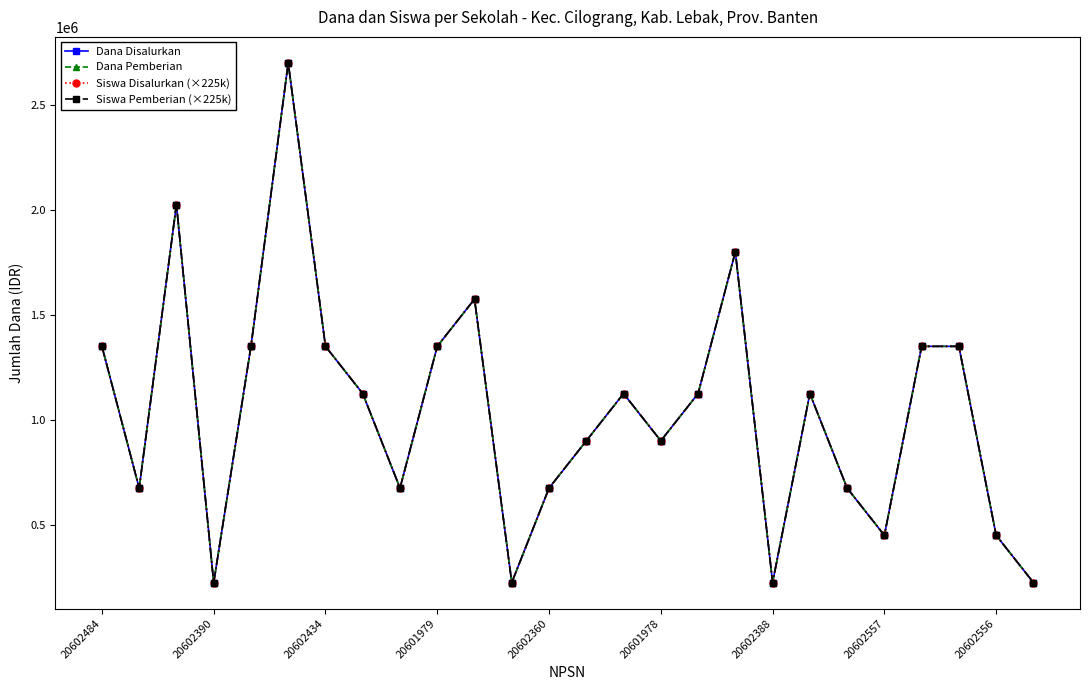

True or false: Siswa Disalurkan (×225k) and Siswa Pemberian (×225k) intersect in this chart.

False